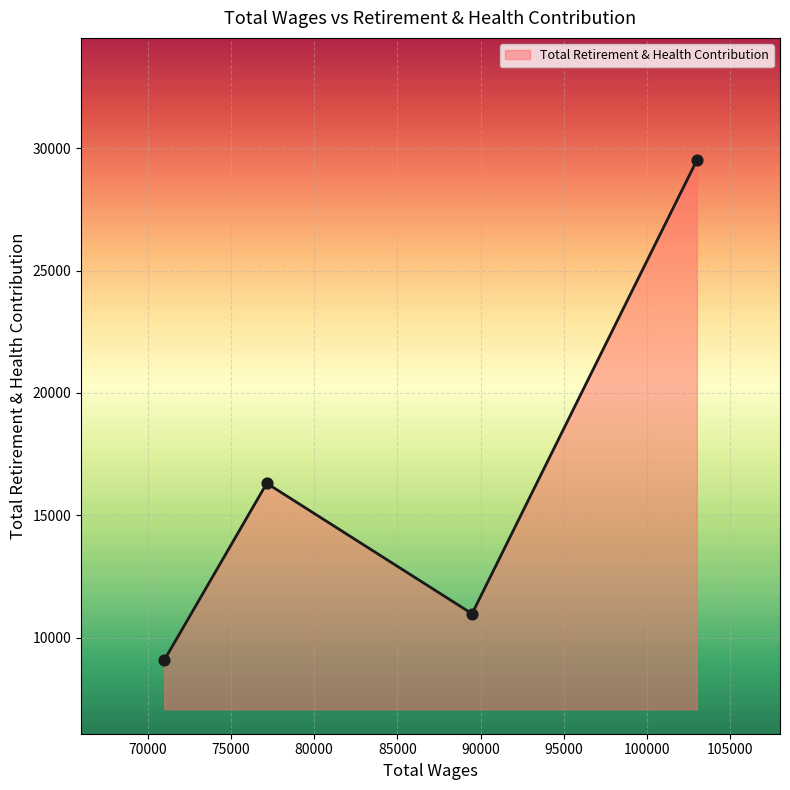

What is the difference between the maximum and second lowest values?

18535